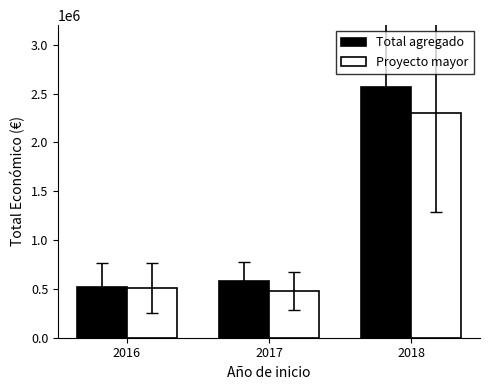

True or false: Total agregado has a value of 217342 at 2016.

False